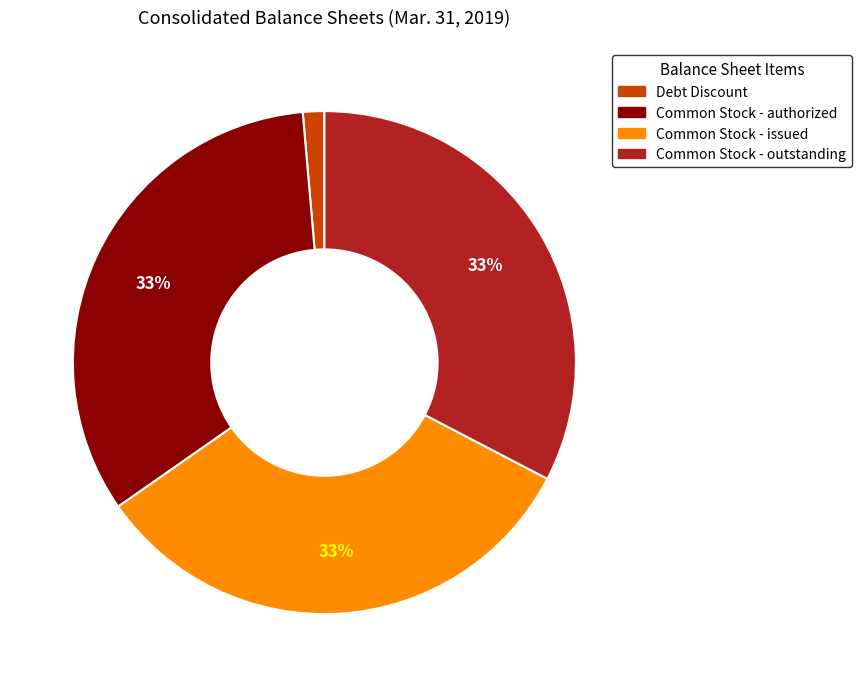

Is Common Stock - authorized the majority of the pie?

No